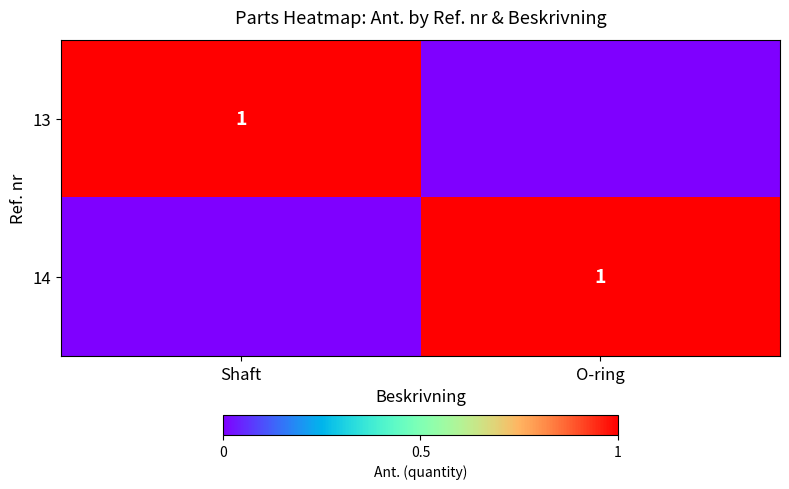

The 14 series shows 1 at O-ring. True or false?

True